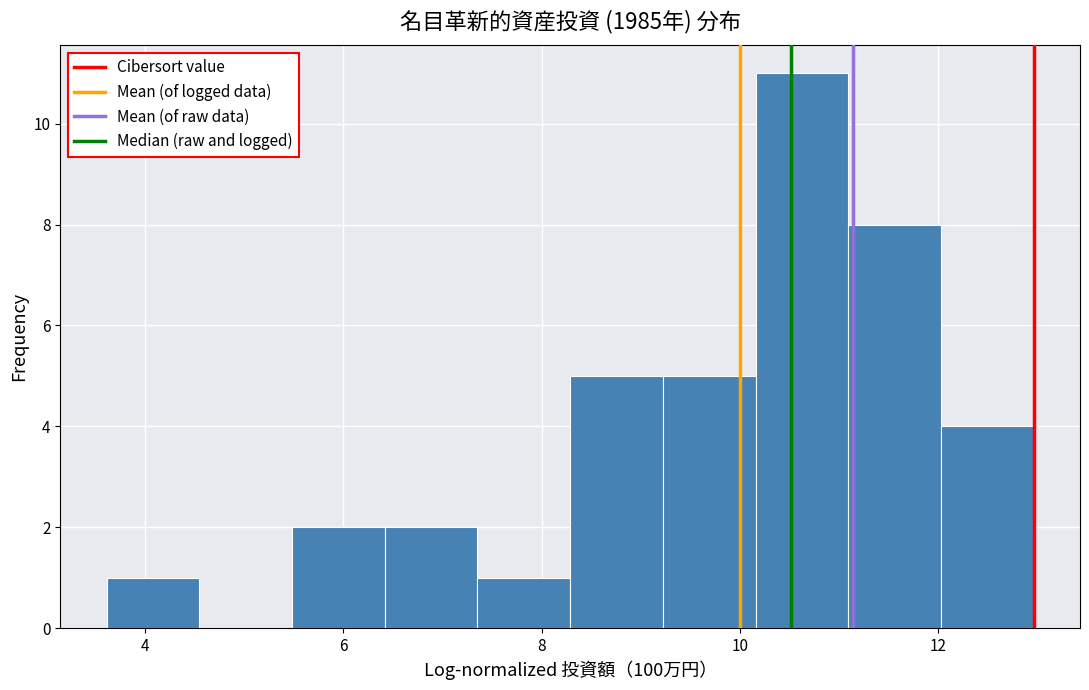

Reading left to right, list every bar in this chart as the range it spans on the x-axis followed by its height. Neither the bar edges nor the heights are printed on the chart, so give them approximately, as read against the axes.

3.6 to 4.6: 1
4.6 to 5.4: 0
5.4 to 6.4: 2
6.4 to 7.4: 2
7.4 to 8.2: 1
8.2 to 9.2: 5
9.2 to 10.2: 5
10.2 to 11.0: 11
11.0 to 12.0: 8
12.0 to 13.0: 4